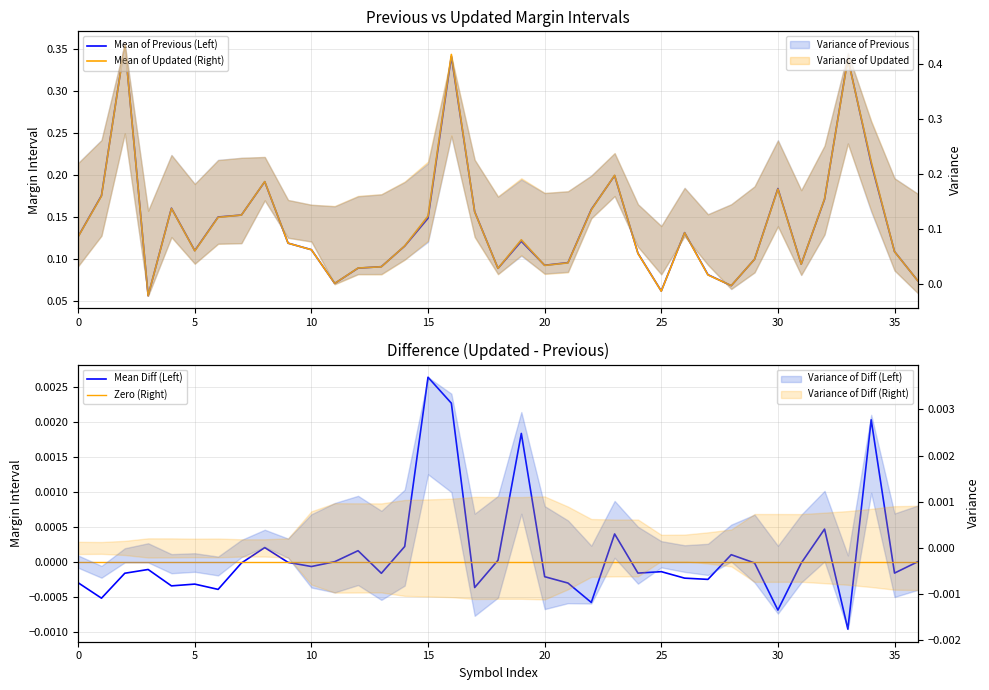

True or false: updated has a value of 0.1 at 24.

True